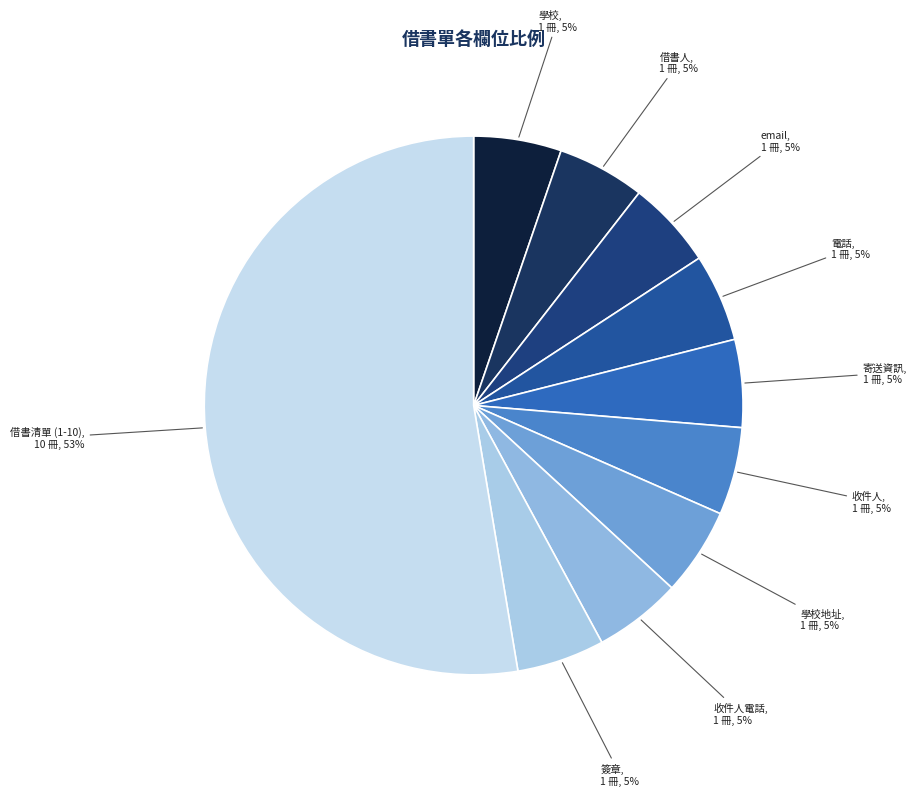

Approximately how many times larger is the value at 學校地址 compared to 寄送資訊?

1.0